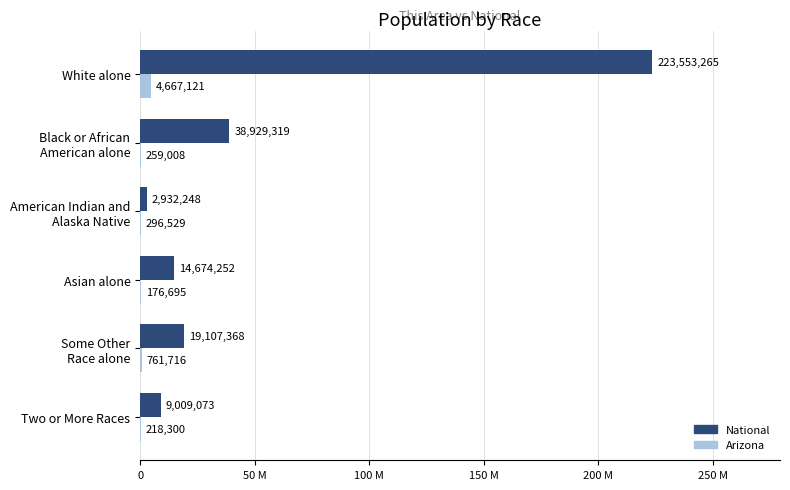

What are all the series names shown in the legend?

National, Arizona